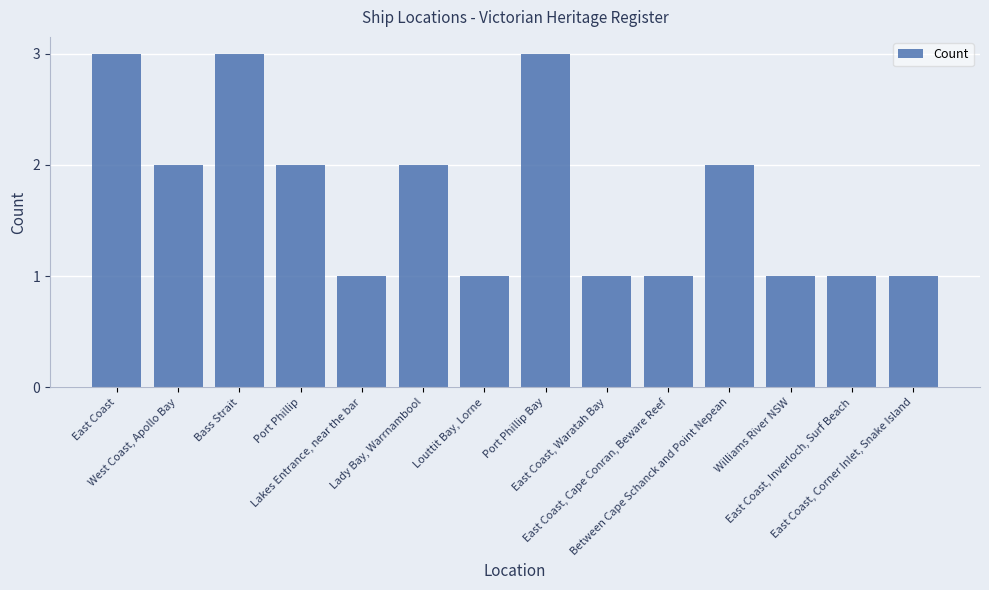

The chart shows a value of 1 at Louttit Bay, Lorne. True or false?

True